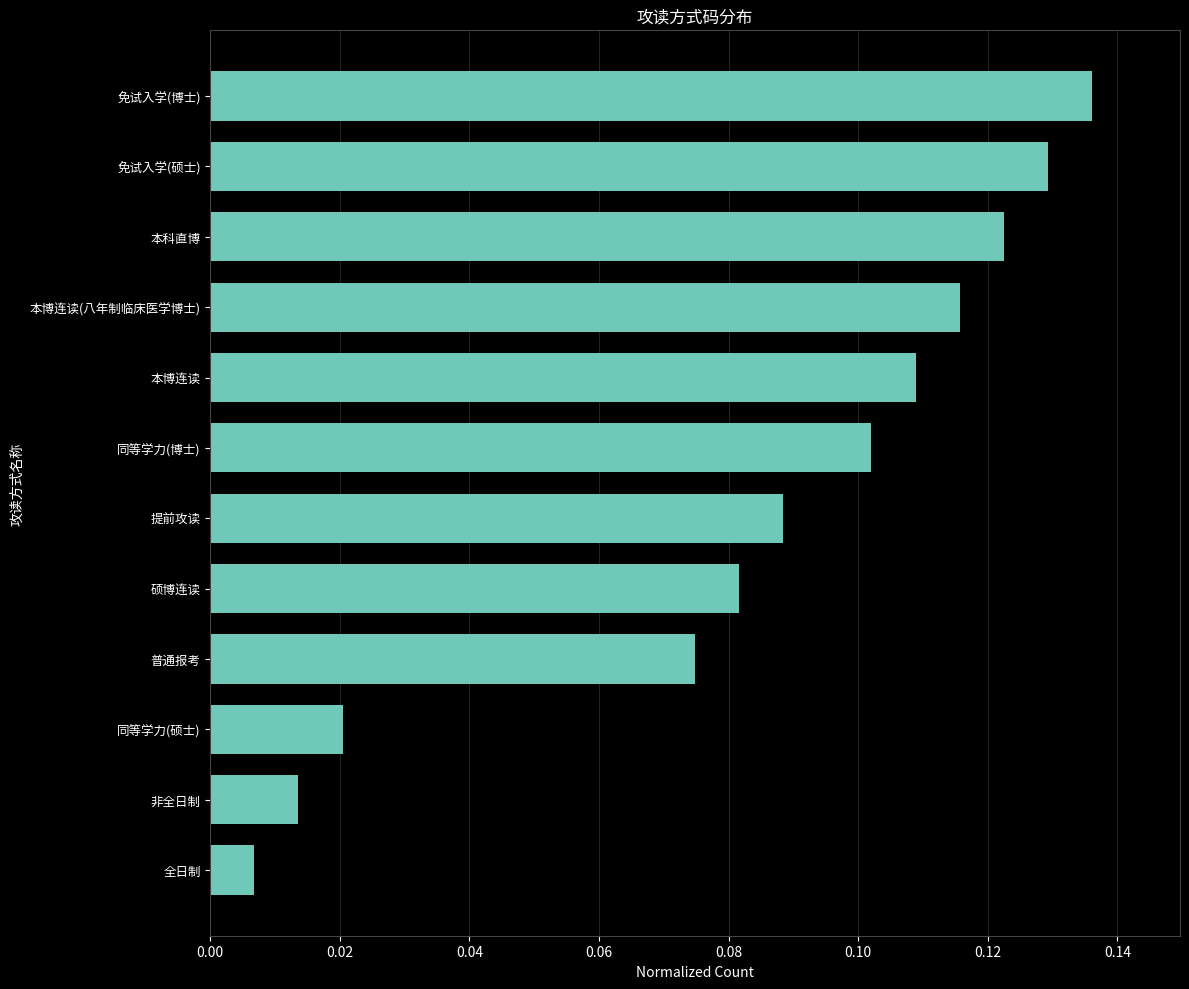

Which has a higher value, 提前攻读 or 全日制?

提前攻读